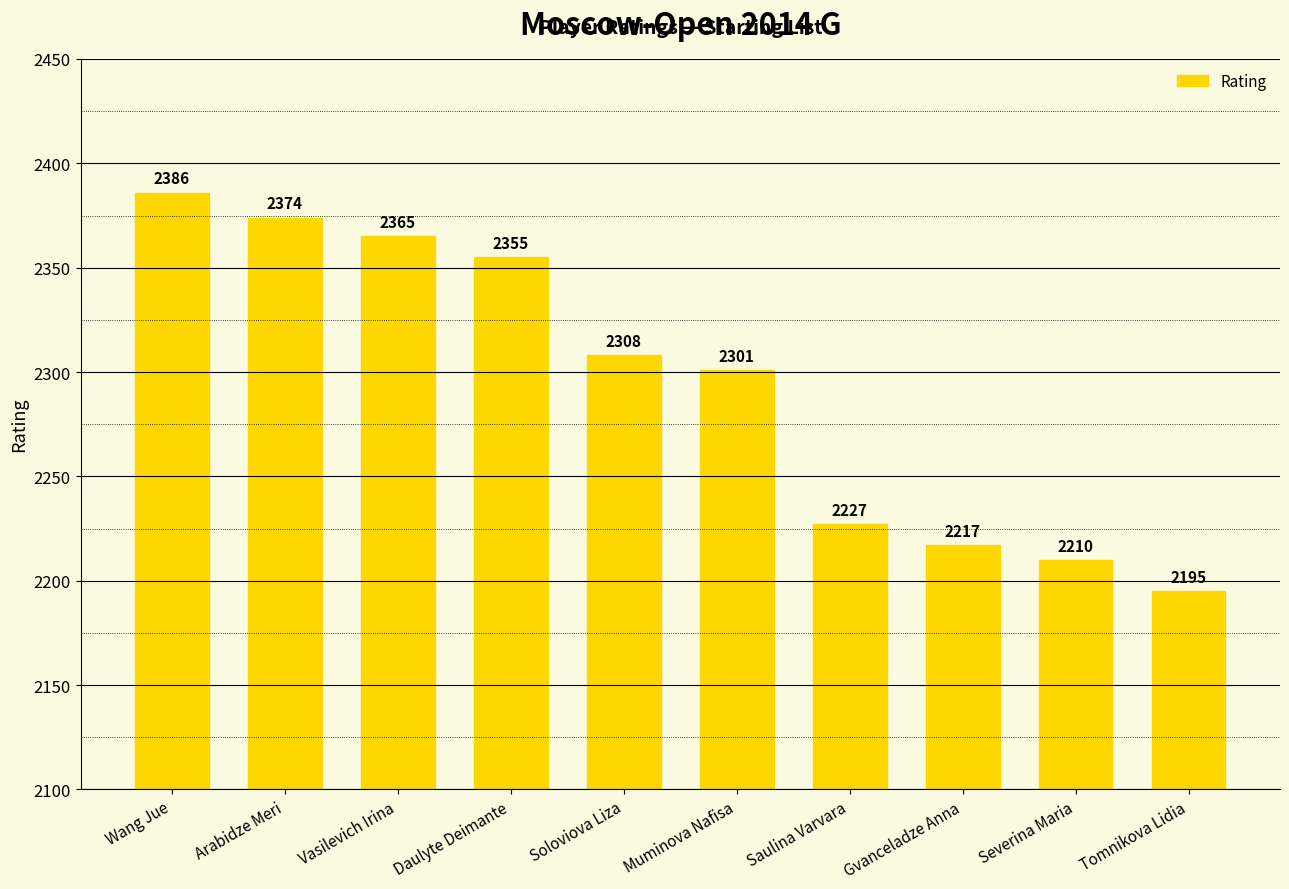

At which label is the value closest to 2290?

Muminova Nafisa